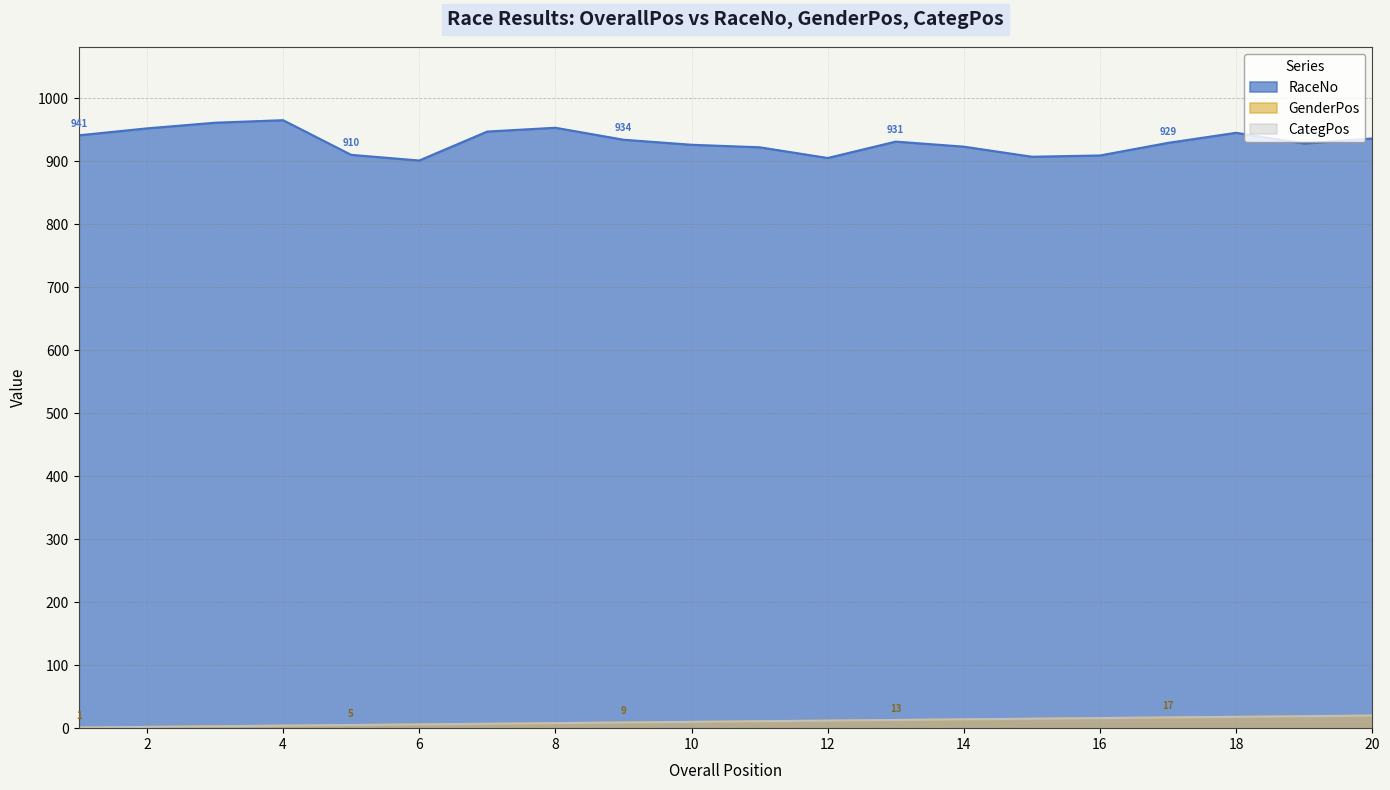

True or false: CategPos has a value of 30 at 19.

False